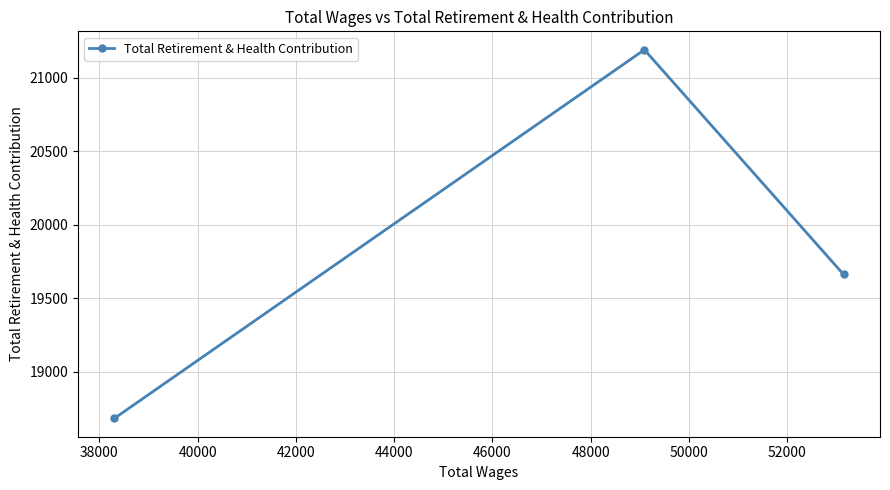

What is the value of the 2nd point from the left?

21191